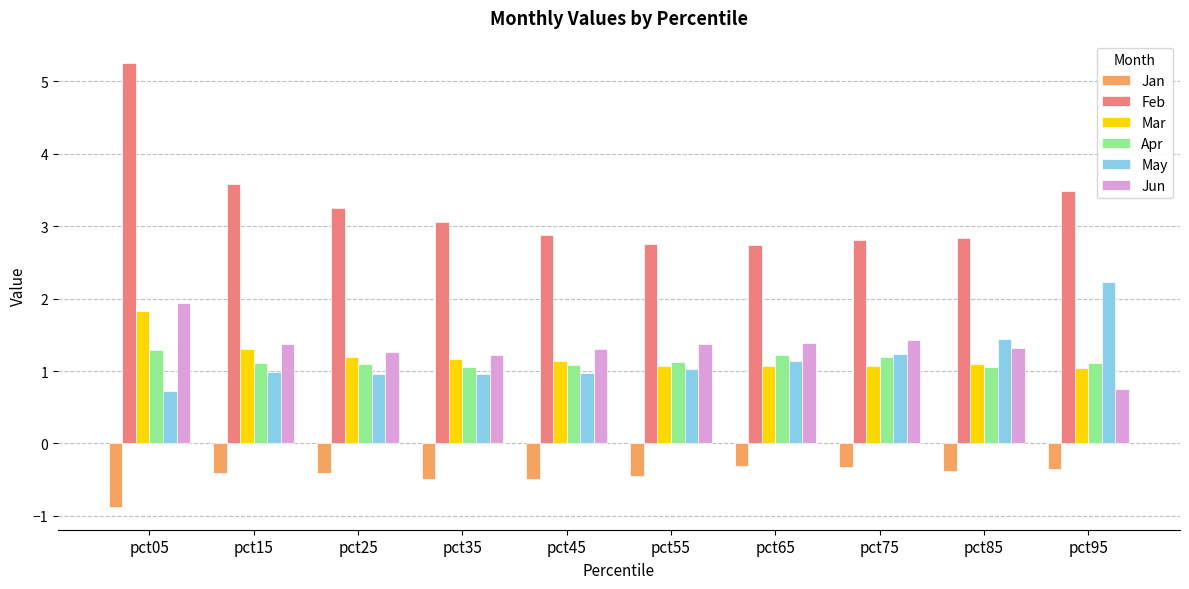

What is the highest value of the Apr series?

1.3